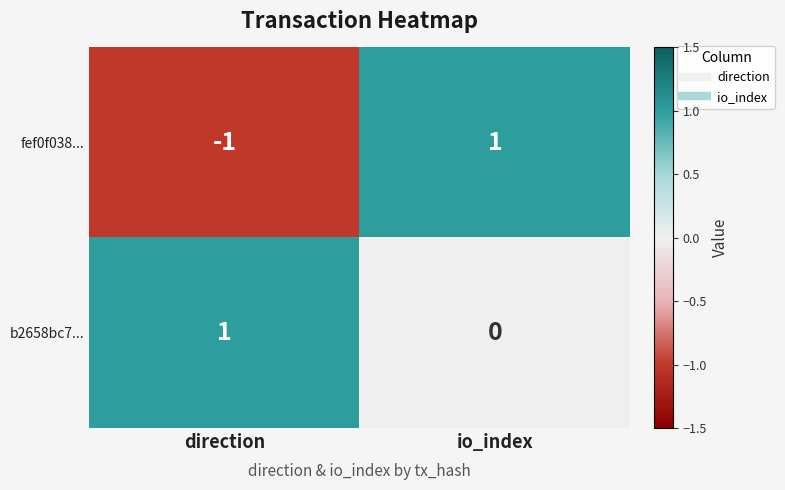

Reading left to right, transcribe all the data shown in this chart.

fef0f038...: direction=-1	io_index=1
b2658bc7...: direction=1	io_index=0